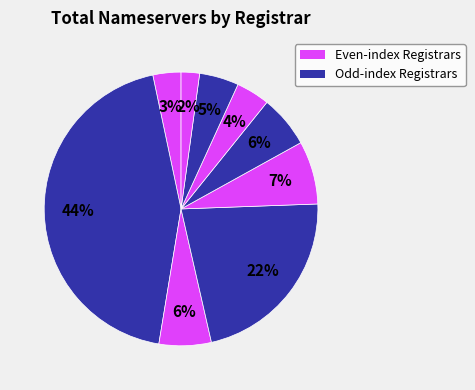

Count the number of slices in the pie.

9